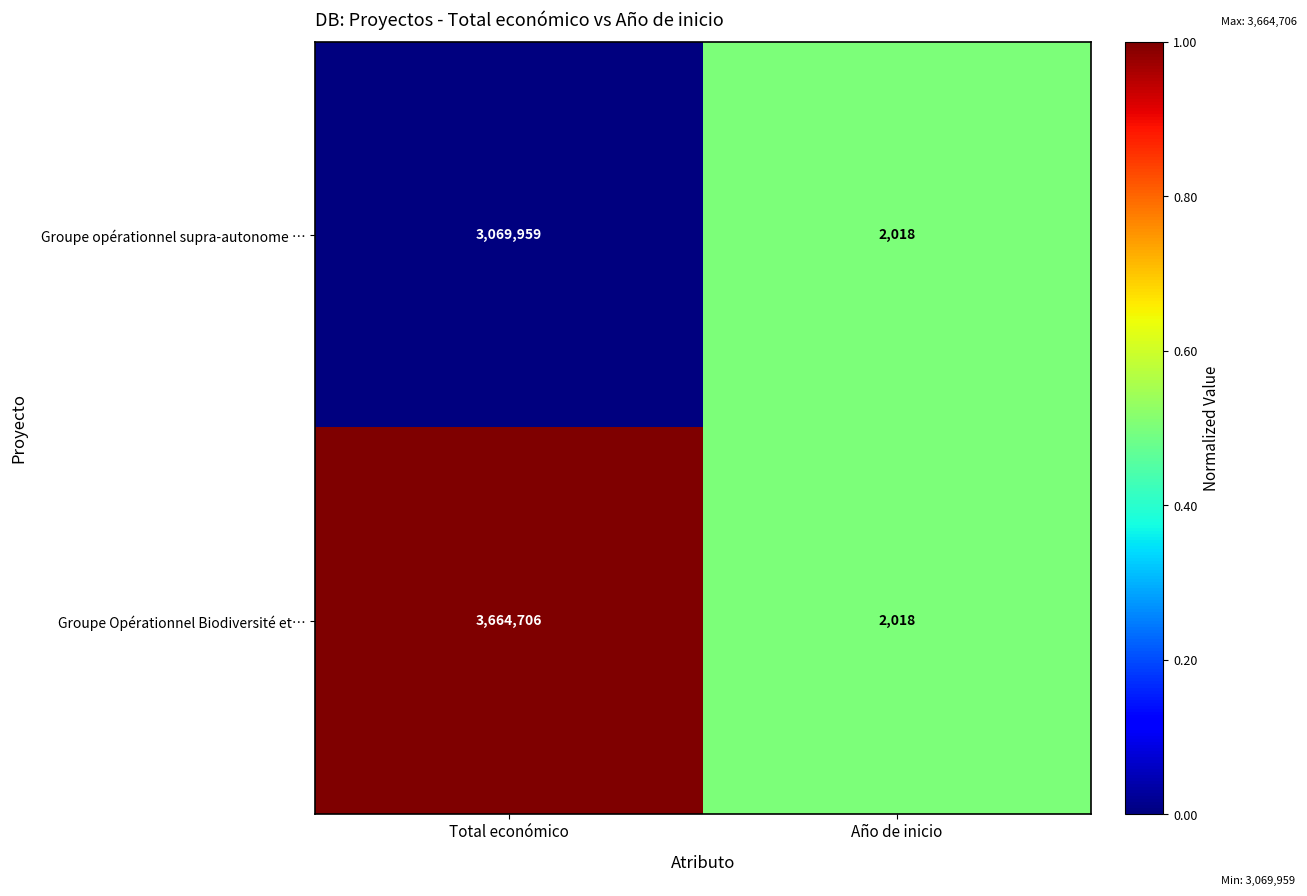

What value does the Groupe Opérationnel Biodiversité et… series have at Total económico, to the nearest 100?

3664700